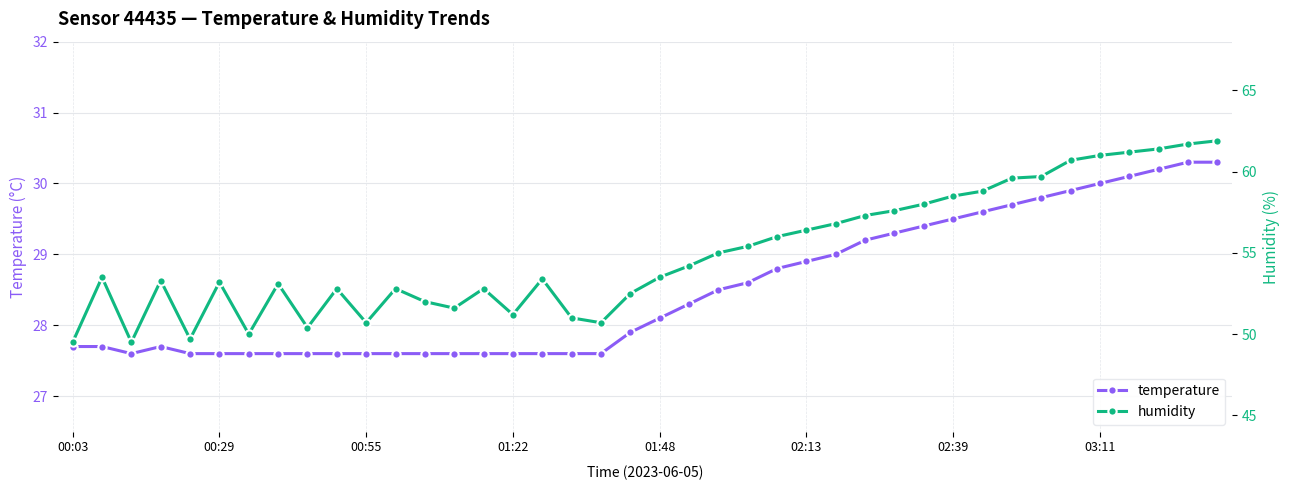

Is it true that humidity equals 93.5 at 39?

False